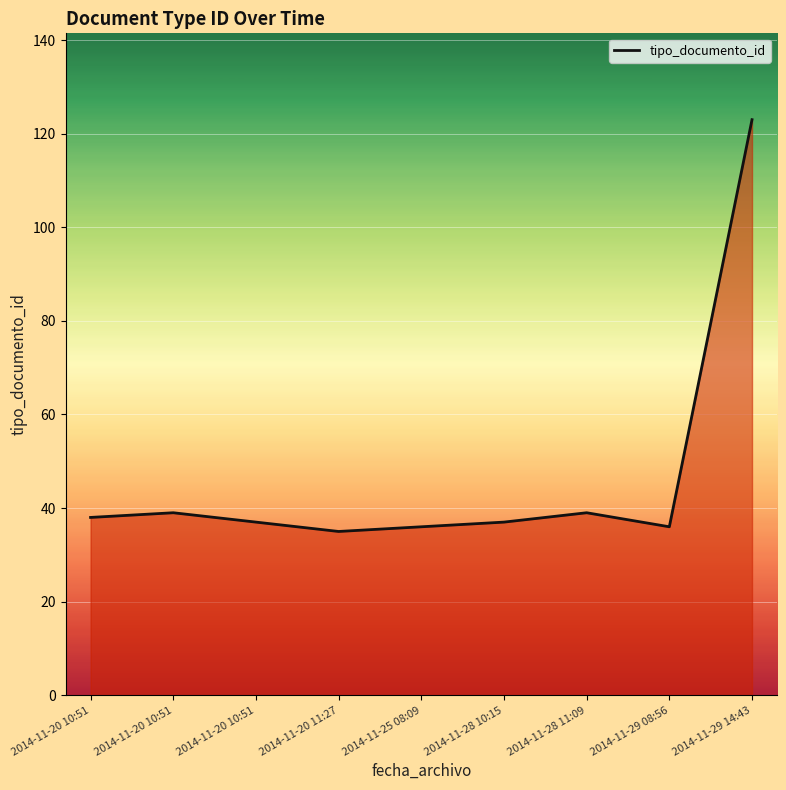

How many series are shown in this chart?

1